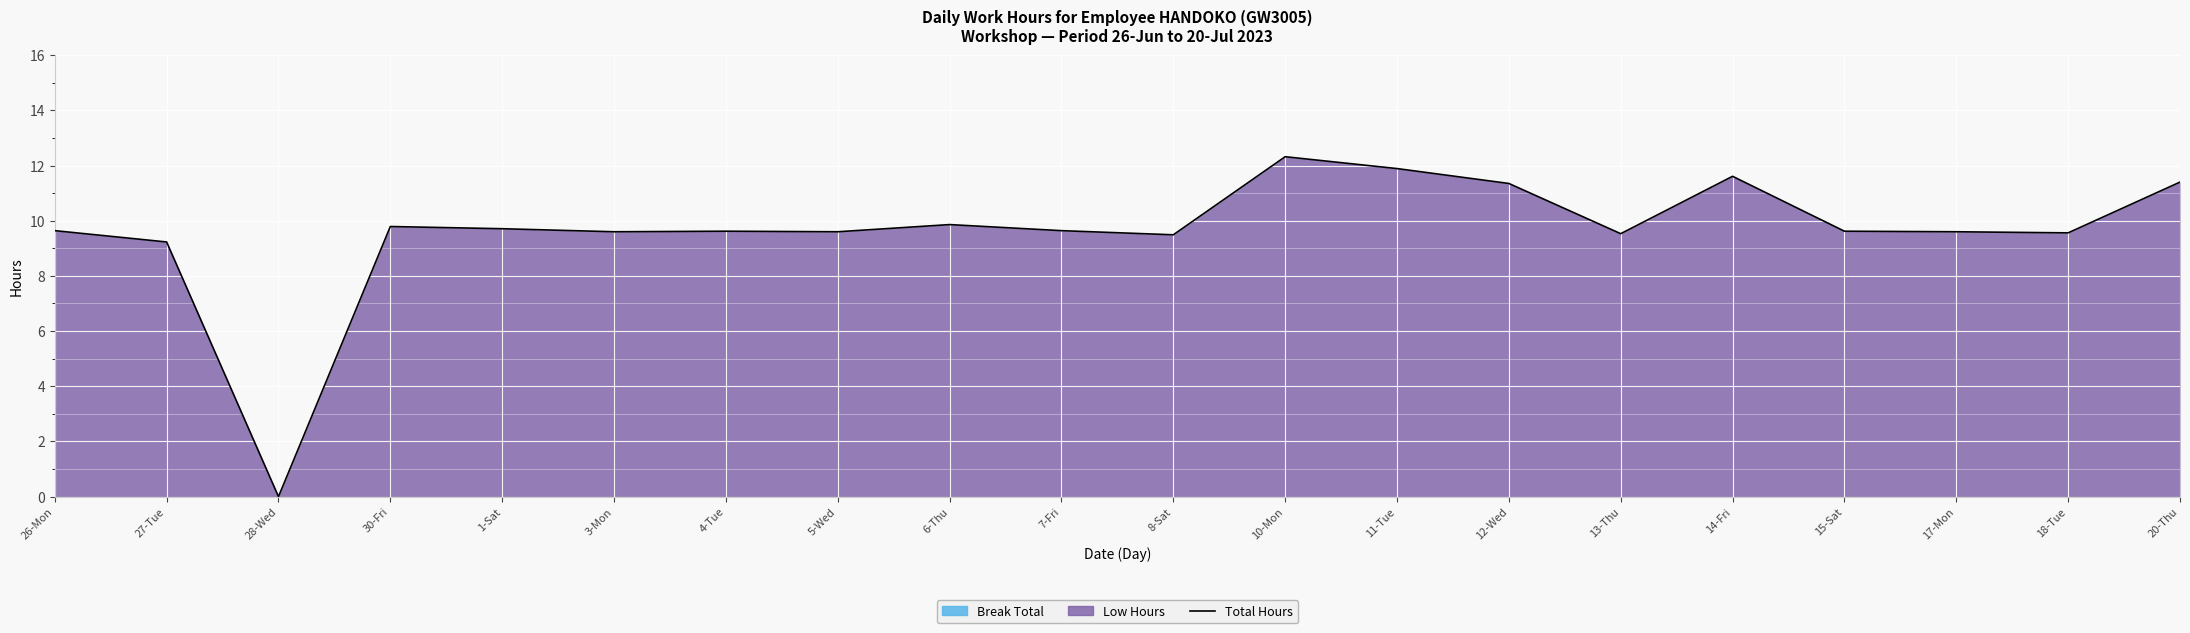

Where is the first local minimum?

28-Wed